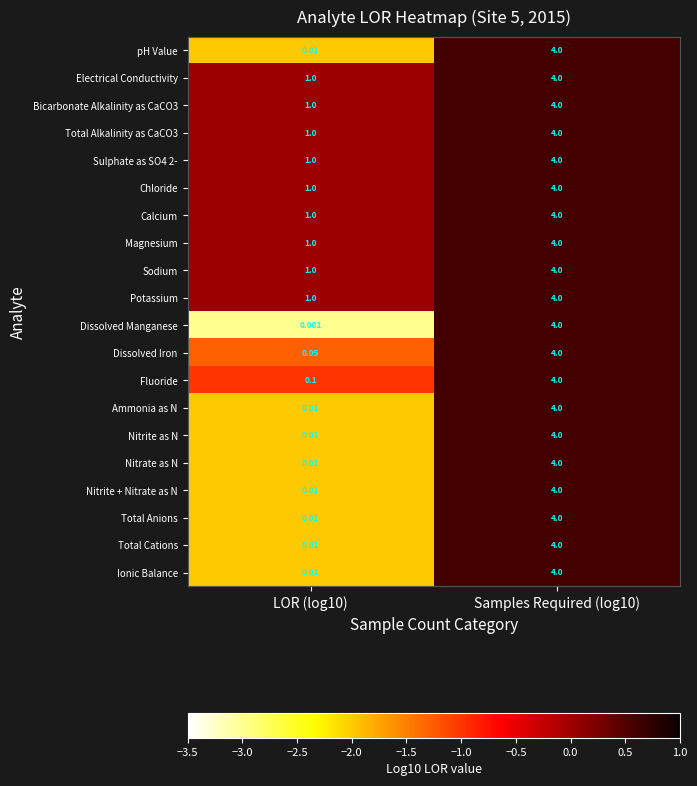

Between LOR (log10) and Samples Required (log10), which series saw the biggest shift?

Dissolved Manganese